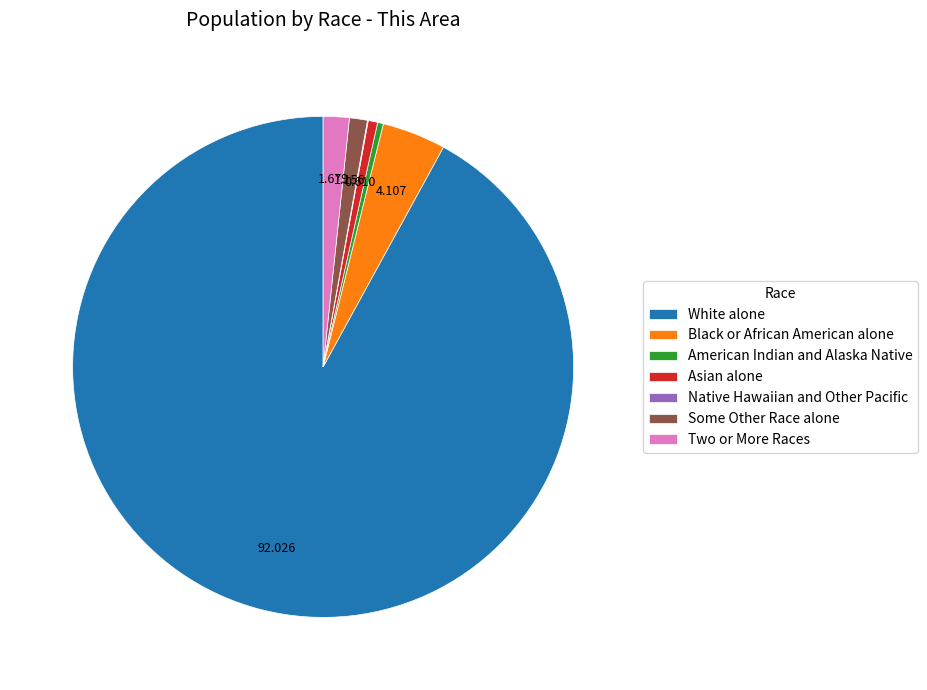

Which category accounts for the majority?

White alone